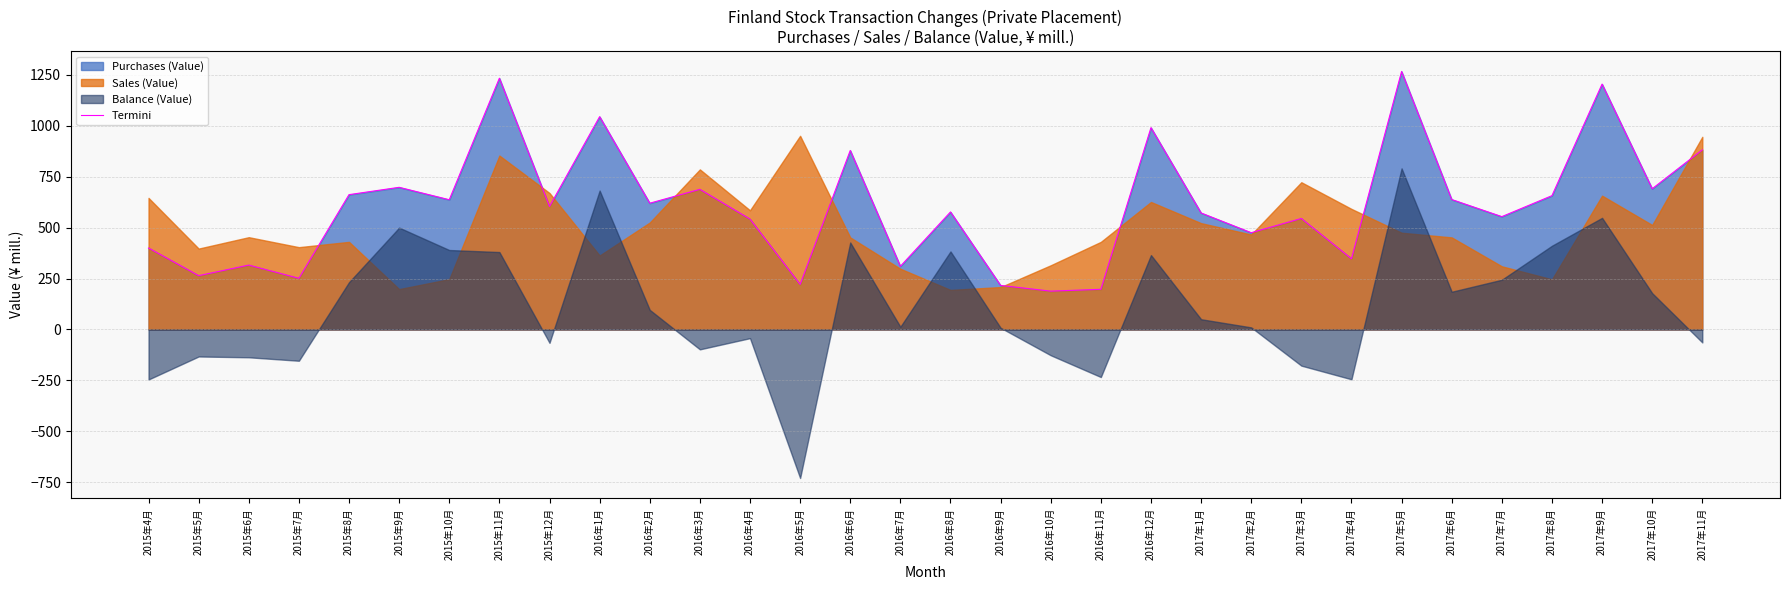

What is the label of the 23rd point from the left?

2017年2月